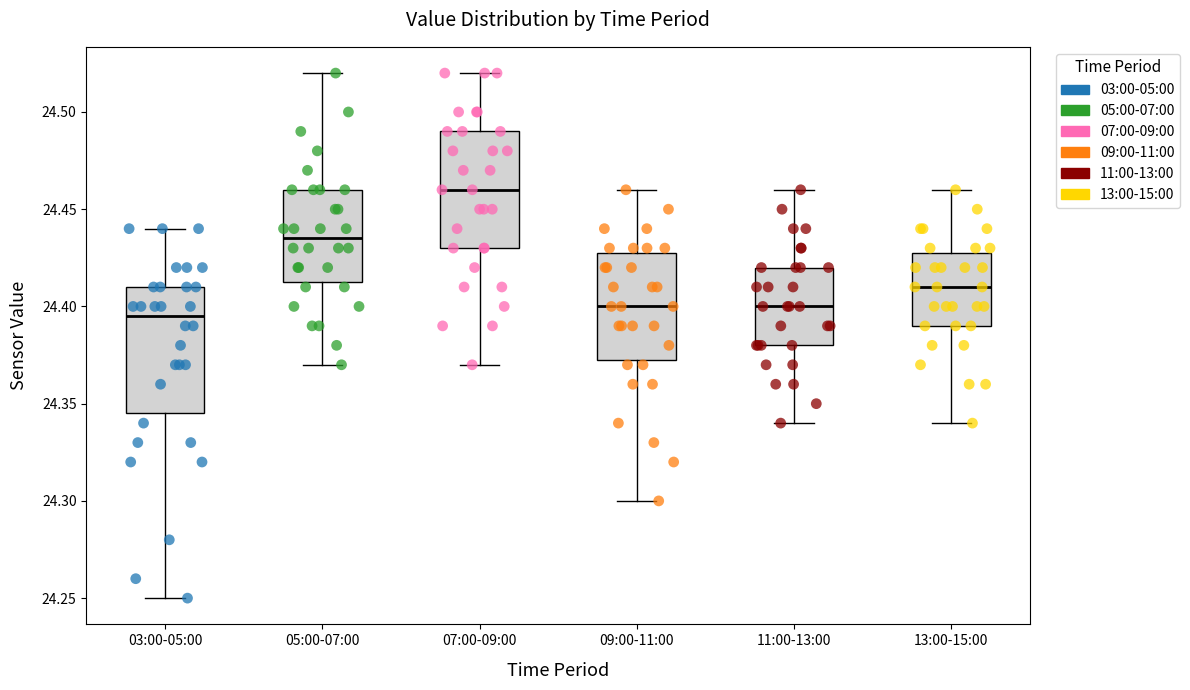

Where does the lower whisker of the box for 09:00-11:00 end on the y-axis? The values are not printed on the chart, so give them approximately, as read against the axis.

24.300